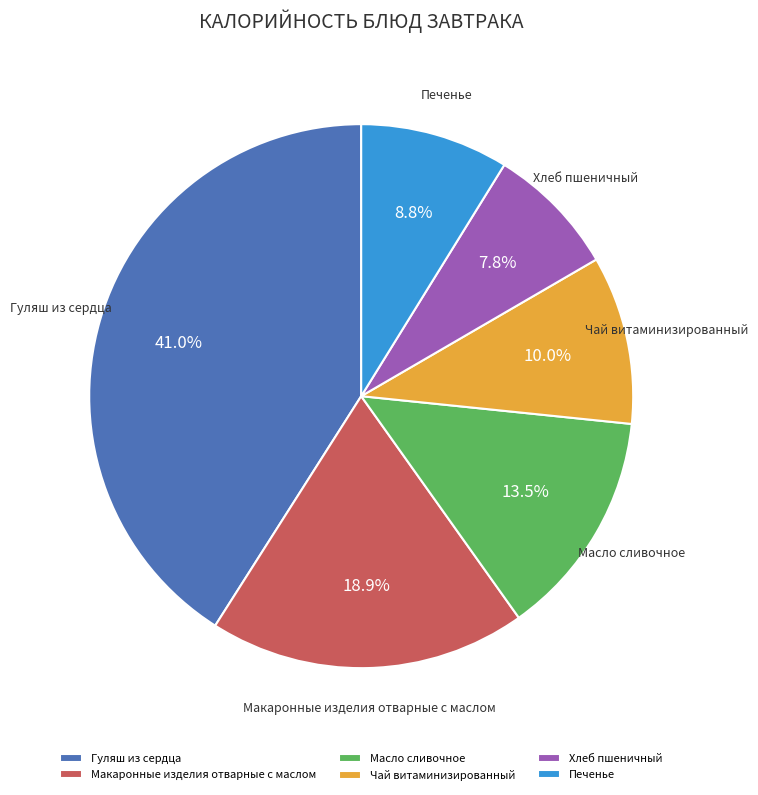

Rank the categories by value from lowest to highest.

Хлеб пшеничный, Печенье, Чай витаминизированный, Масло сливочное, Макаронные изделия отварные с маслом, Гуляш из сердца